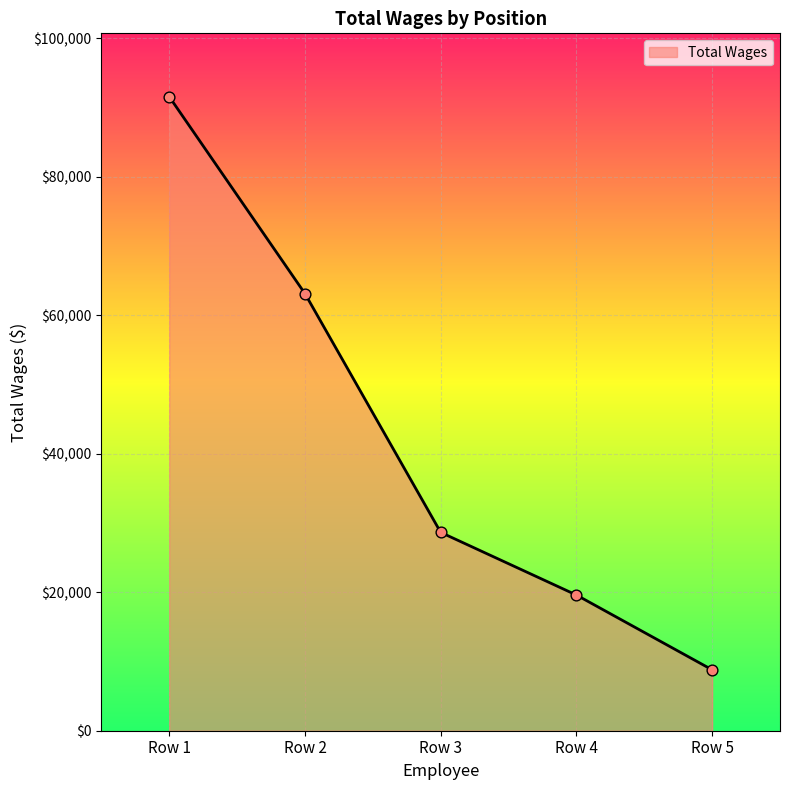

Approximately how many times larger is the value at Row 4 compared to Row 2?

0.3